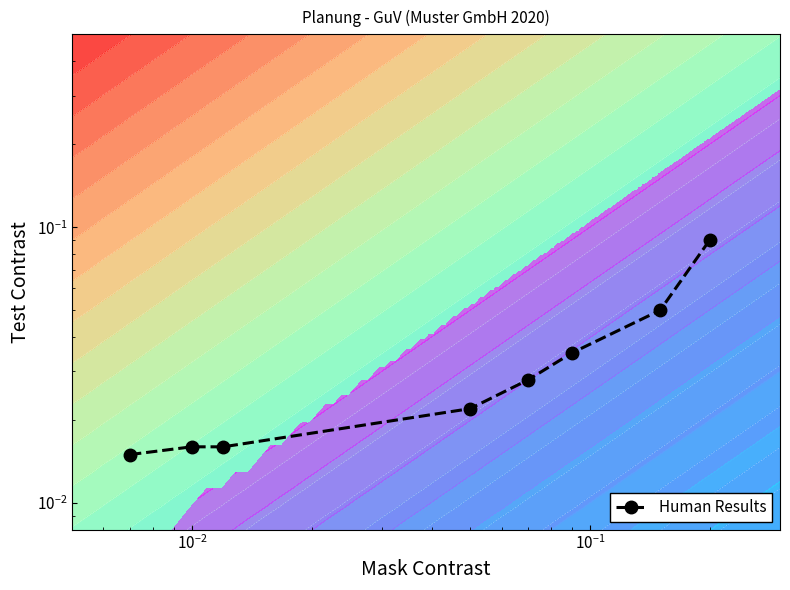

Reading right to left, transcribe all the data shown in this chart.

0.1	0.1	0.0	0.0	0.0	0.0	0.0	0.0